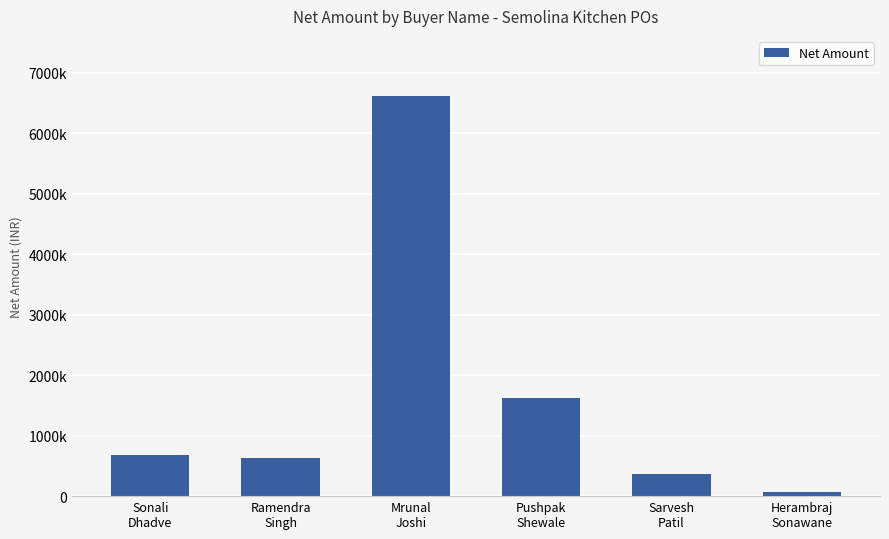

What is the value of the 2nd bar from the left?

636498.7